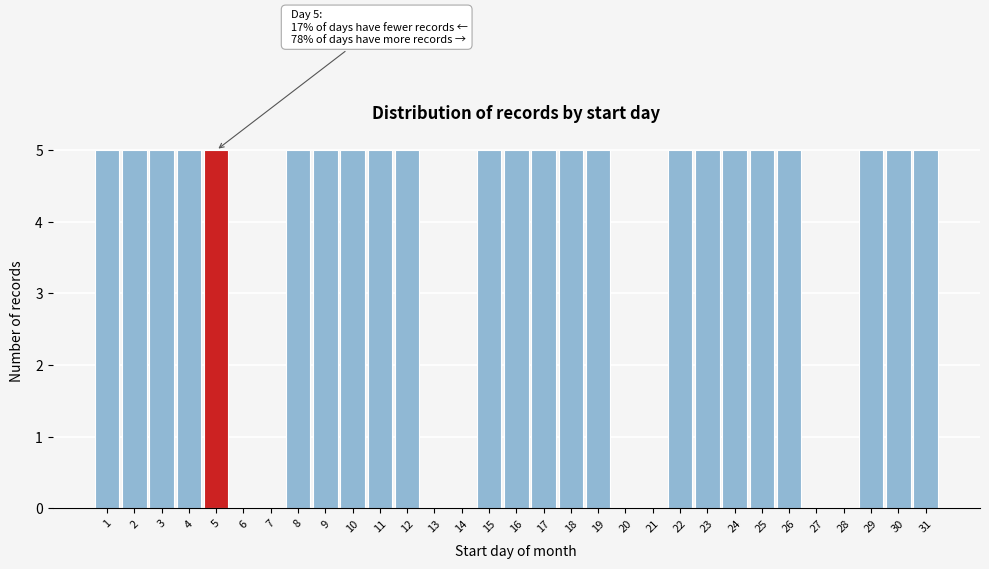

Read the value at 4.

5